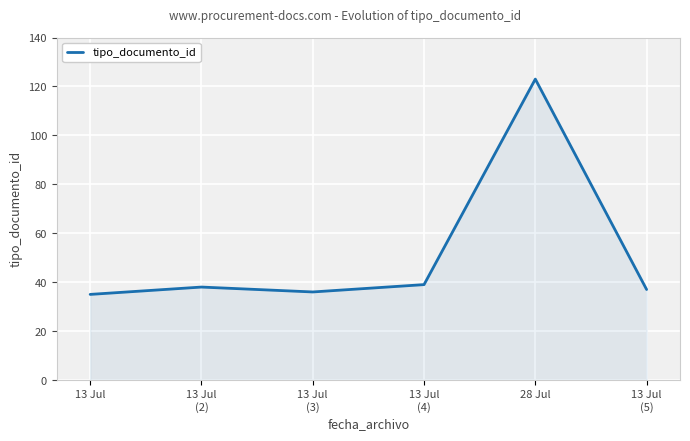

What position from the left is 13 Jul
(5)?

6